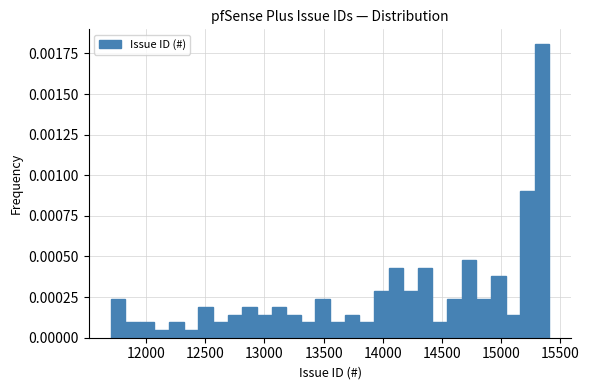

Around what value on the x-axis is the tallest bar? Give the approximate position of its centre, as read against the axis.

15350